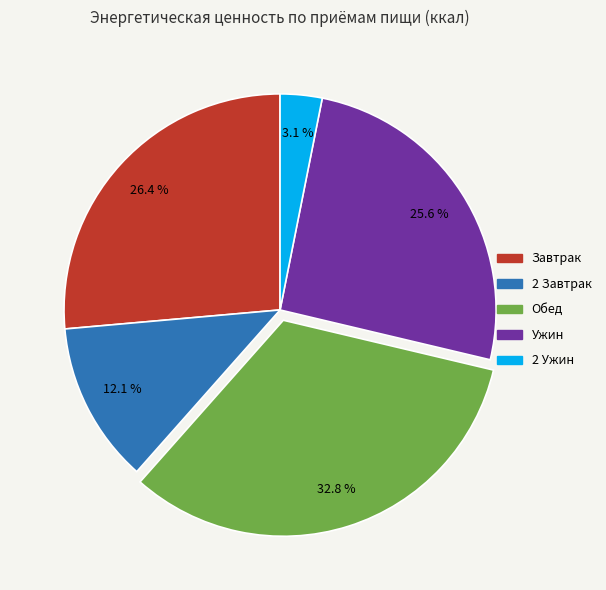

What percentage is the Ужин slice, to the nearest percent?

26%